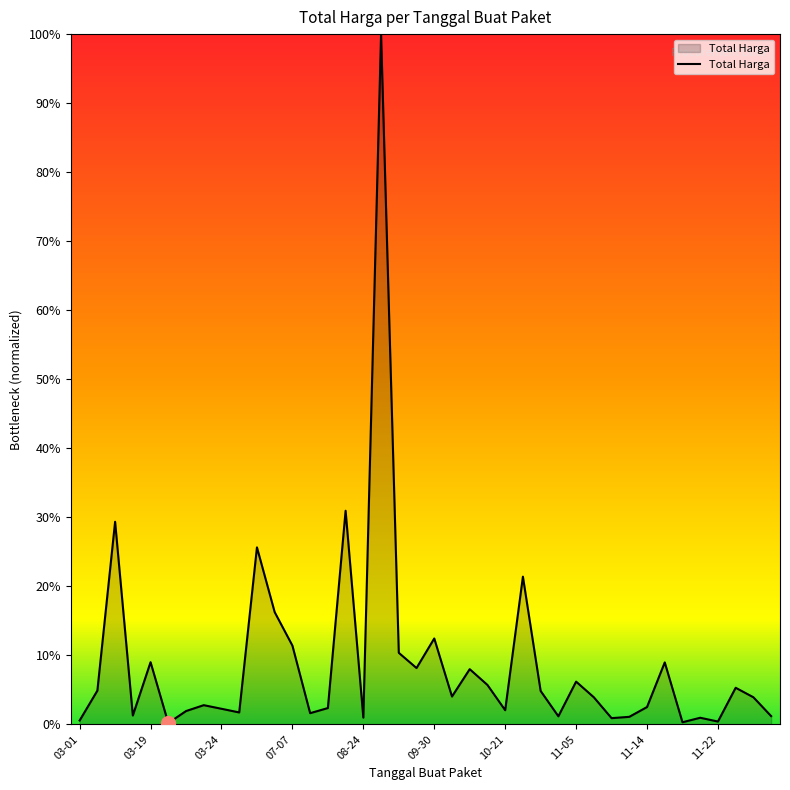

List the labels in order of value, largest first.

17, 15, 03-24, 10, 25, 11, 20, 12, 18, 08-24, 33, 19, 22, 28, 23, 37, 03-19, 26, 21, 29, 38, 11-05, 32, 14, 11-14, 24, 10-21, 11-22, 13, 07-07, 39, 27, 31, 16, 35, 30, 03-01, 36, 34, 09-30